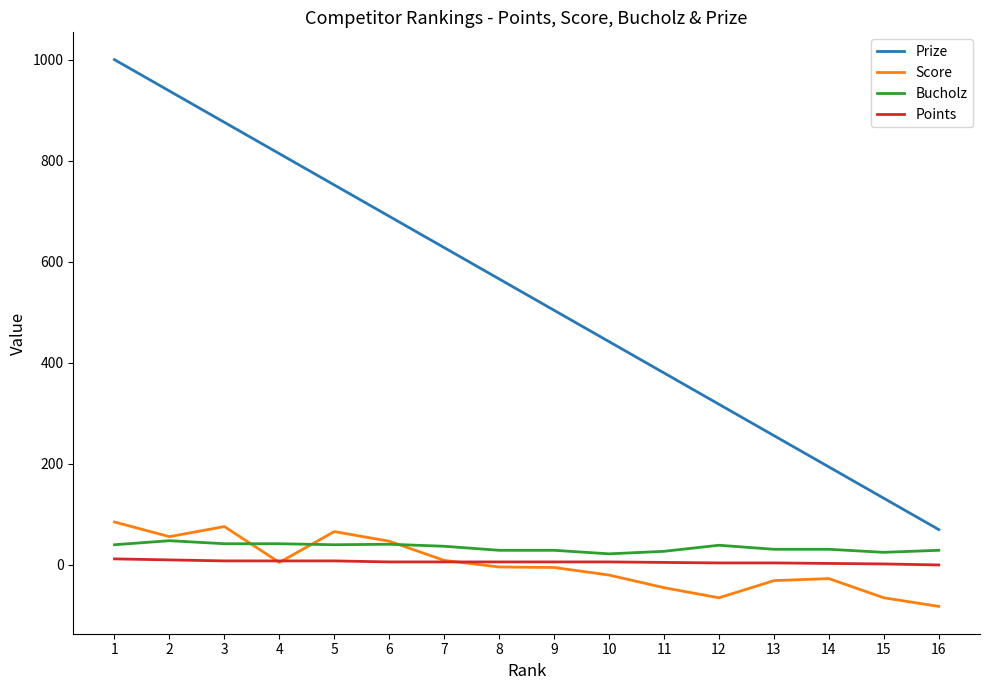

Which series has the largest total across all categories?

Prize